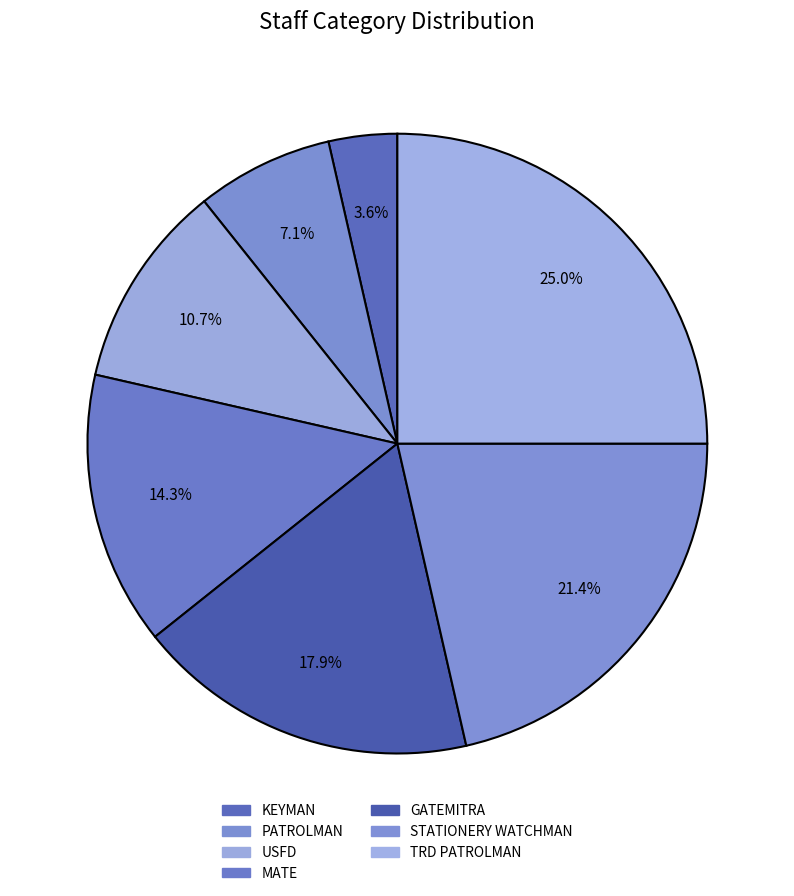

To the nearest percent, what percentage of the pie is GATEMITRA?

18%